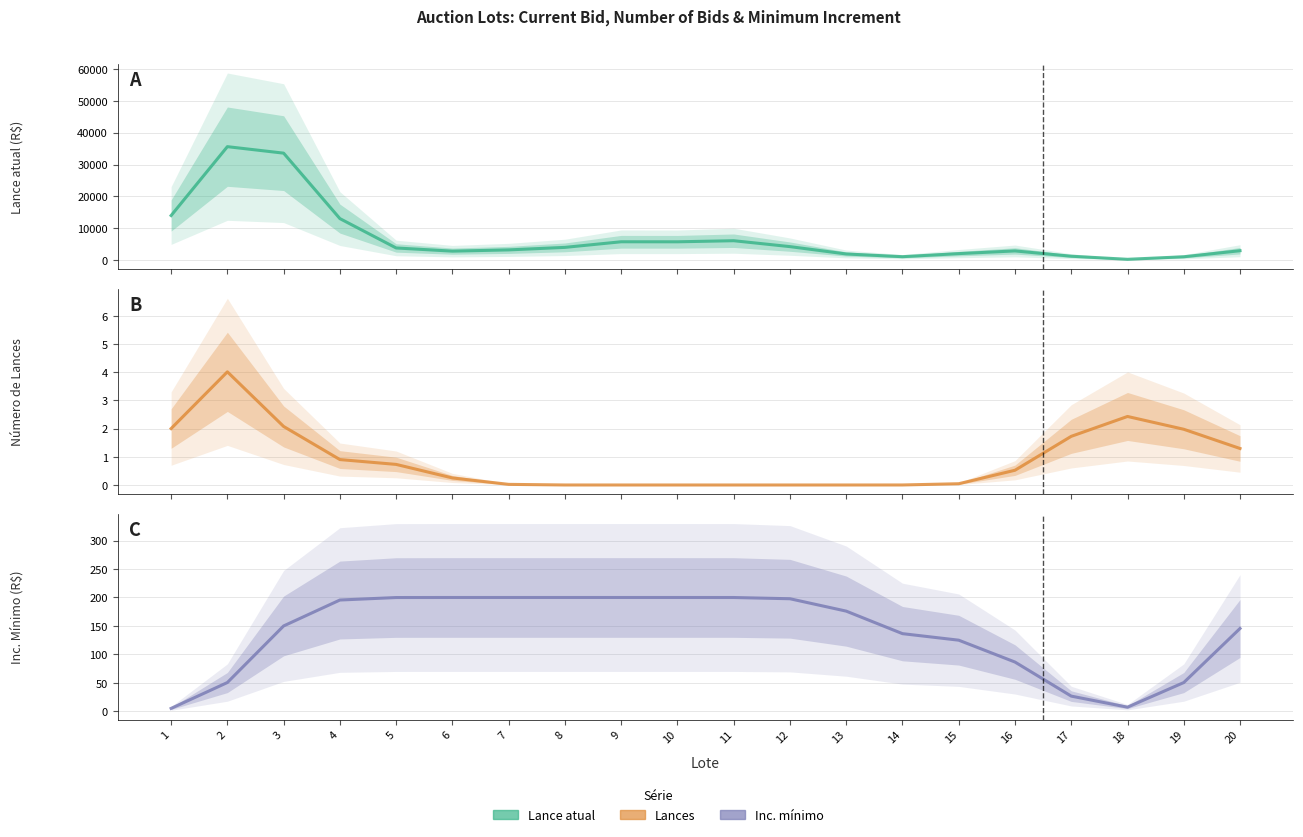

True or false: Inc. minimo has a value of 145.5 at 20.

True